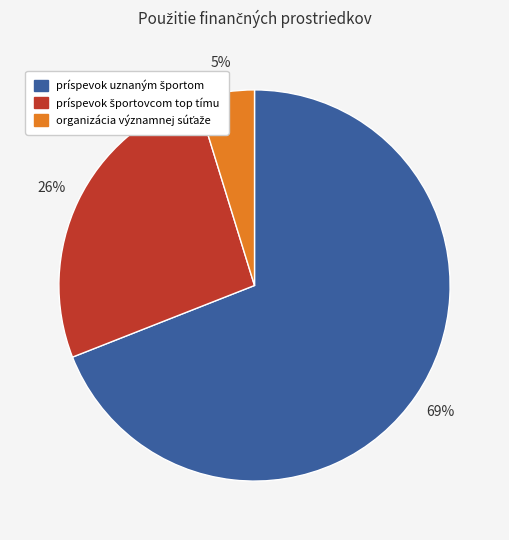

How many segments does this pie chart have?

3